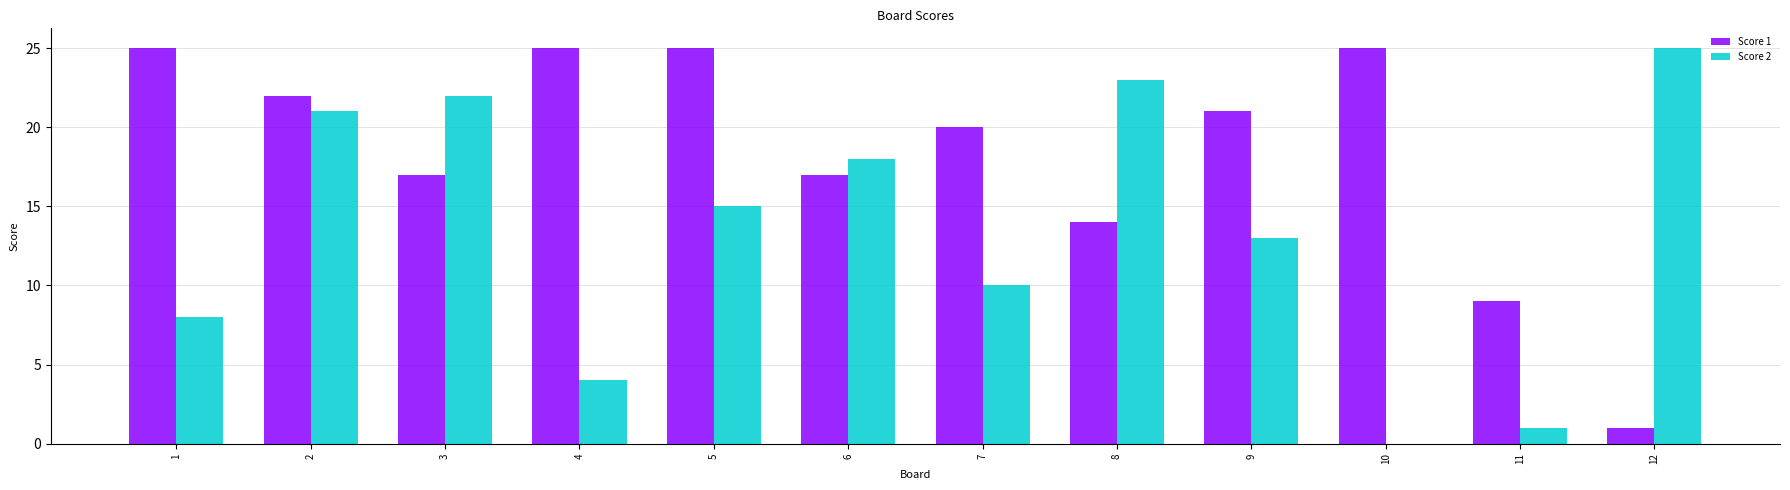

What is the sum of all Score 2 values?

160